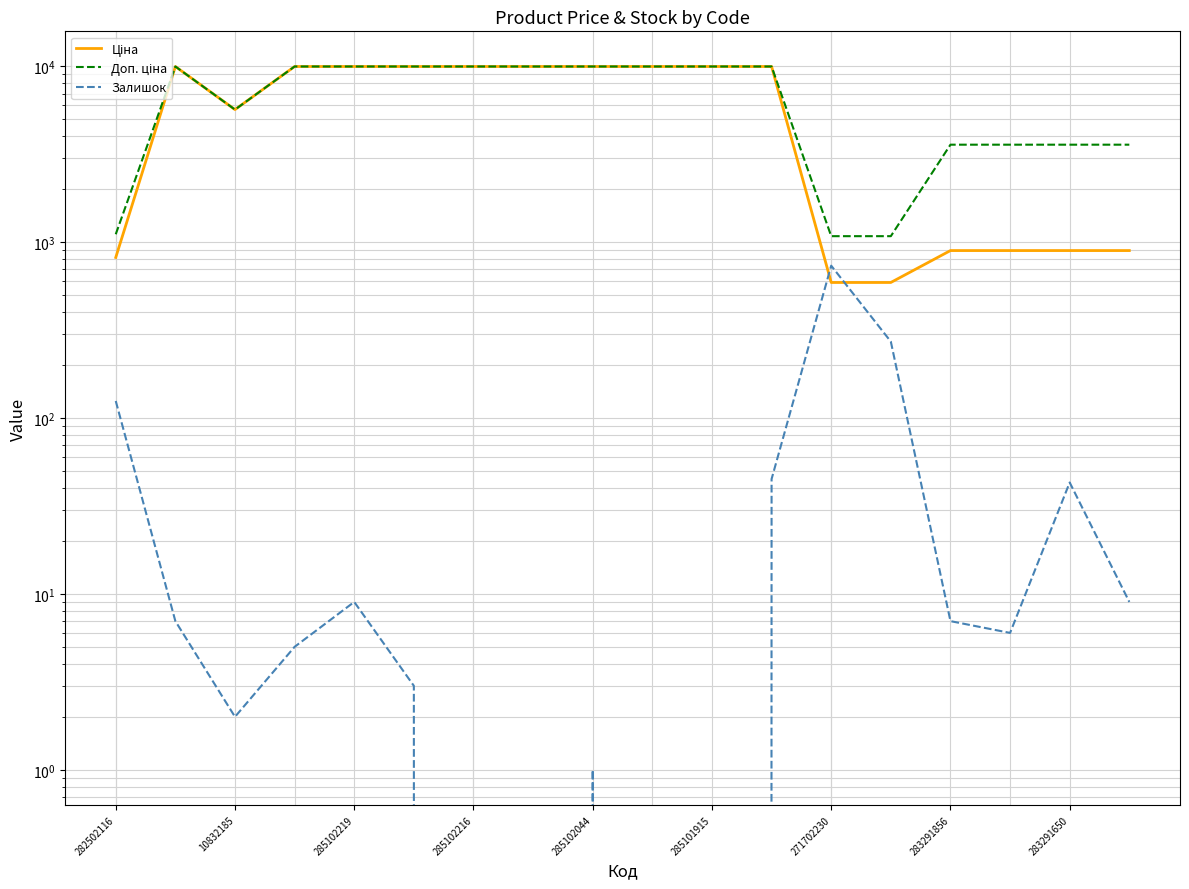

What is the sum of the Ціна values at 283291650 and 285102216?

10870.9